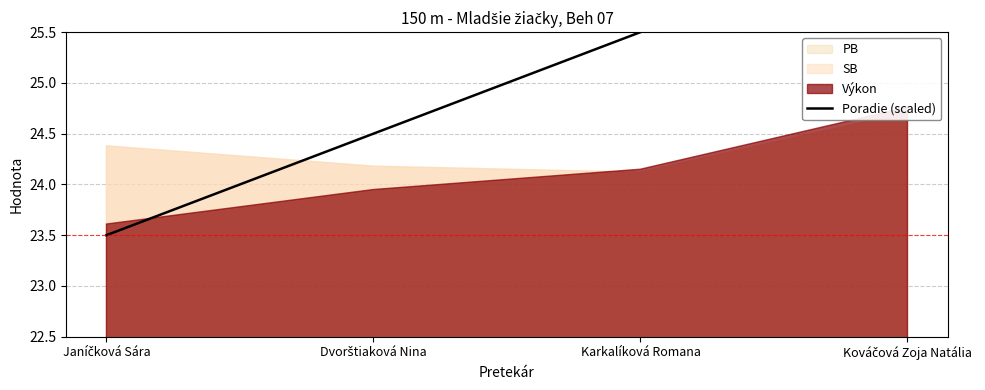

Rank the categories by value from lowest to highest.

Janíčková Sára, Dvorštiaková Nina, Karkalíková Romana, Kováčová Zoja Natália